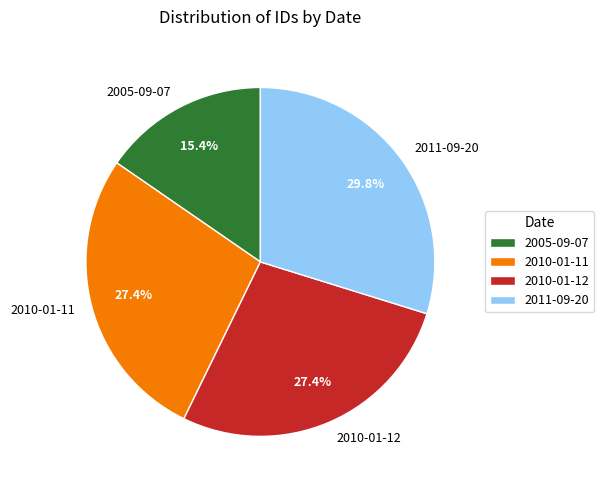

Is the sum of 2010-01-12 and 2010-01-11 greater than half?

Yes